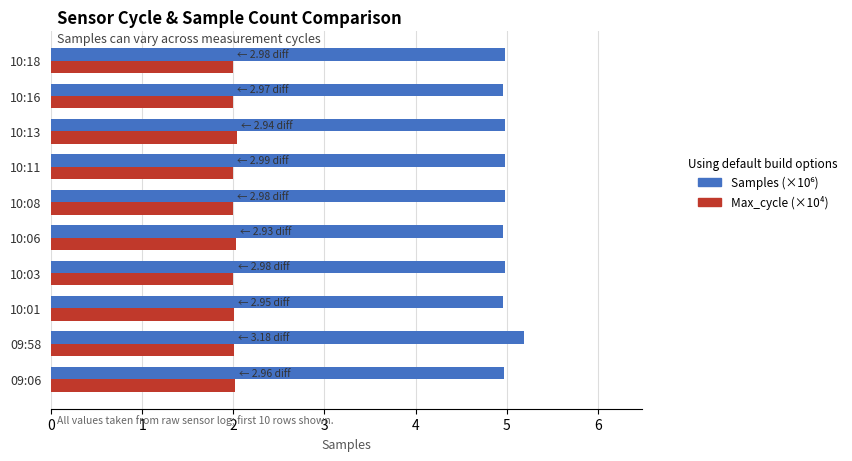

What is the total value across all series at 10:16?

7.0